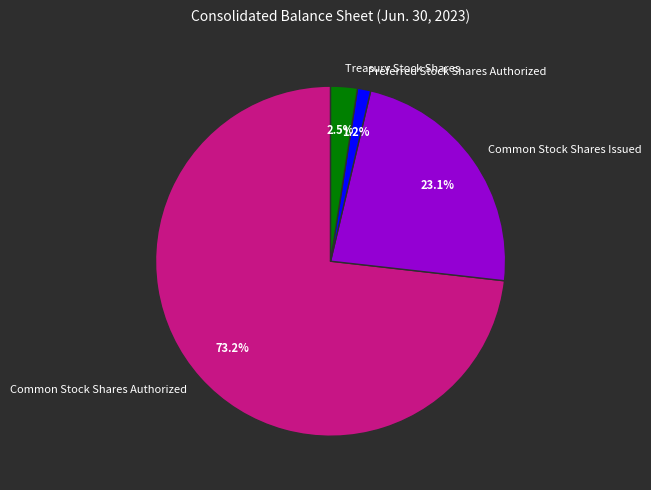

What portion of the pie excludes Treasury Stock Shares?

97.5%